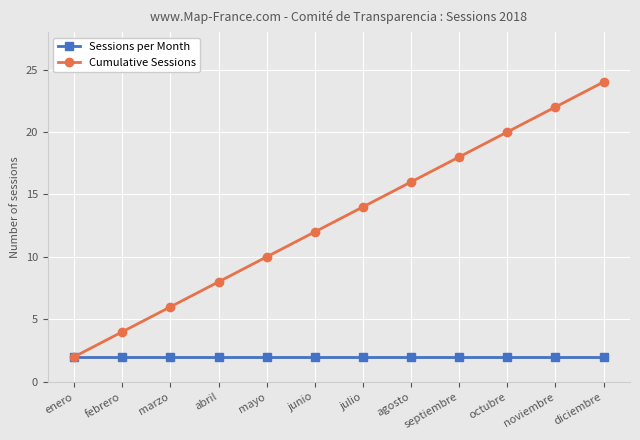

What is the minimum value for Sessions per Month?

2